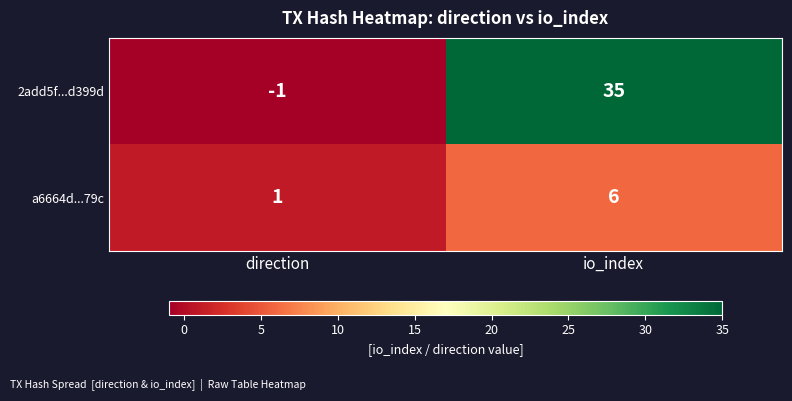

Reading left to right, what are all the values shown in this chart?

2add5f...d399d: -1	35
a6664d...79c: 1	6